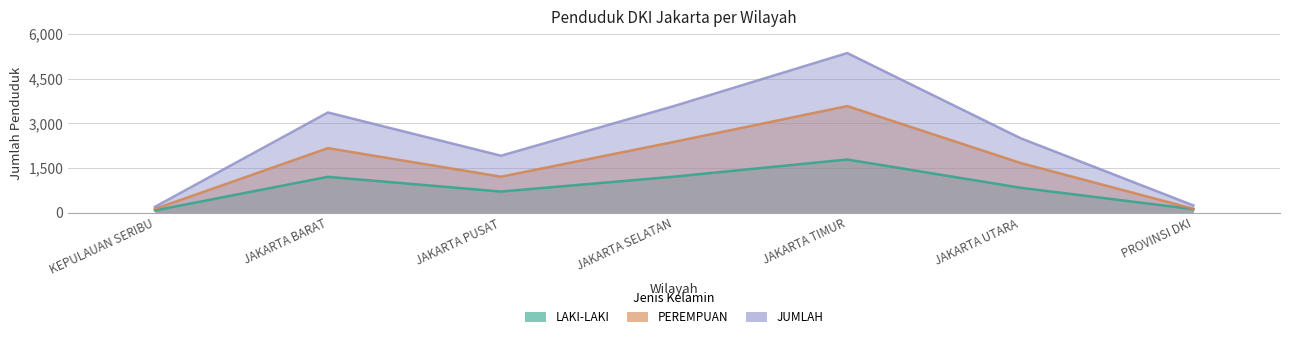

How many lines are shown in the chart?

3